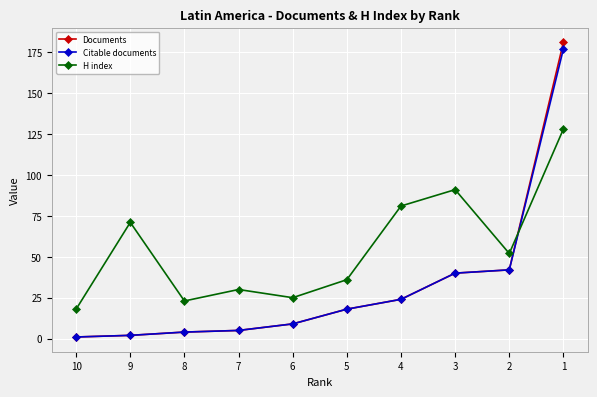

At which label does H index first exceed 52?

9